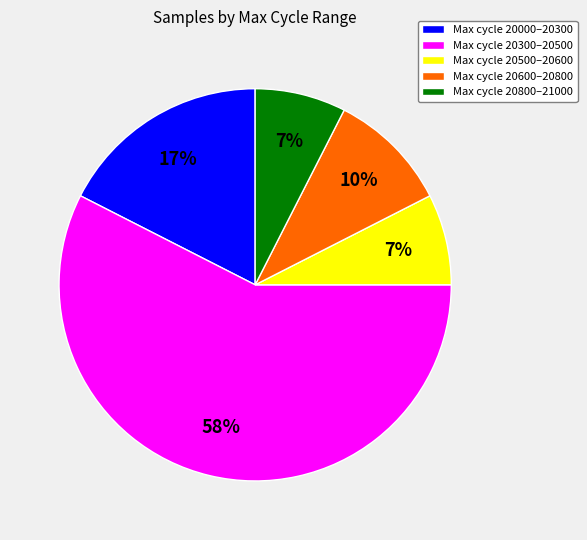

Which has a higher value, Max cycle 20600–20800 or Max cycle 20500–20600?

Max cycle 20600–20800